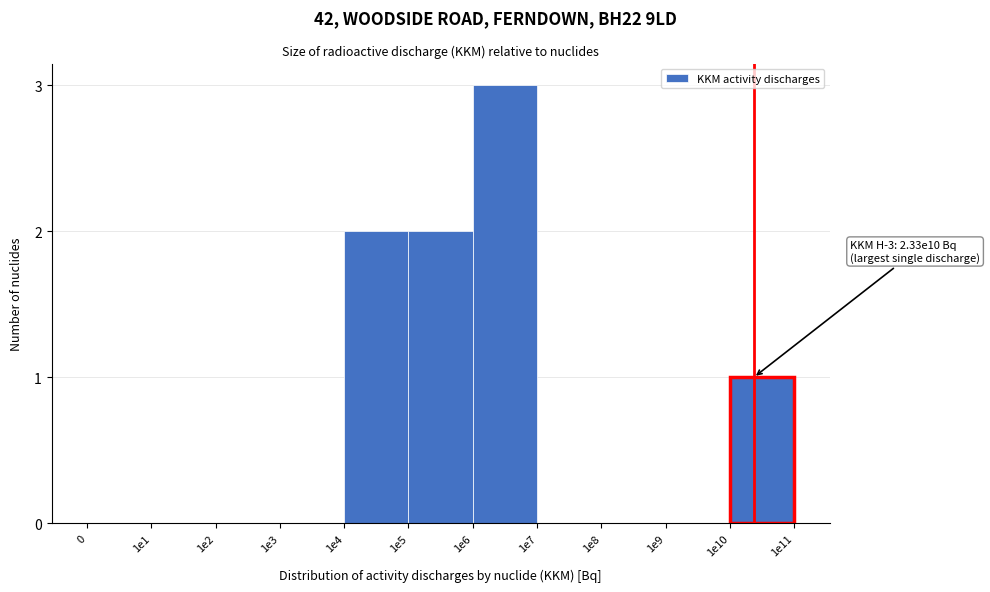

Reading left to right, extract all data points from this chart.

0=0	1e1=0	1e2=0	1e3=0	1e4=2	1e5=2	1e6=3	1e7=0	1e8=0	1e9=0	1e10=1